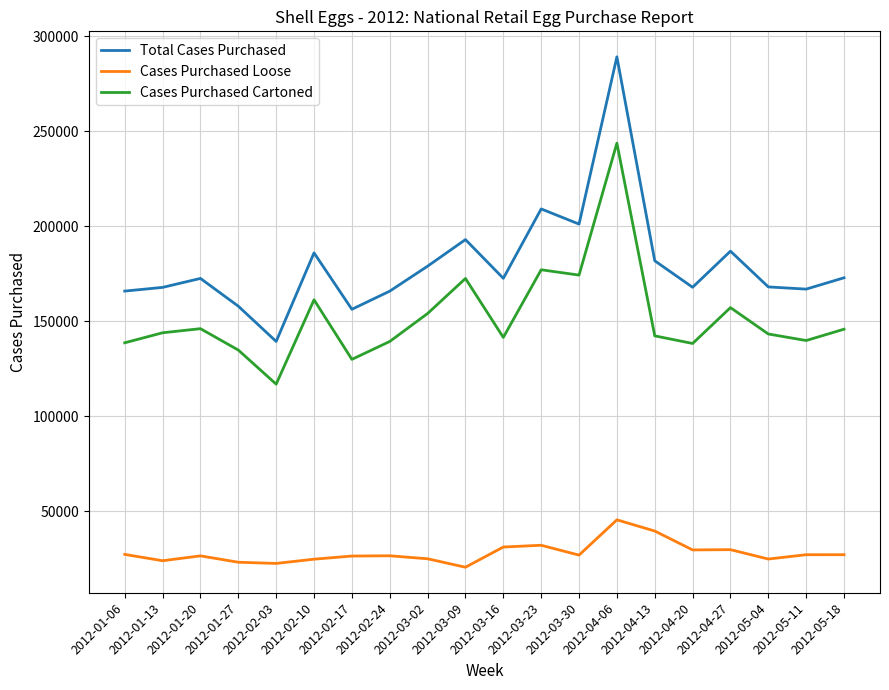

At which label does Cases Purchased Loose reach its peak?

2012-04-06